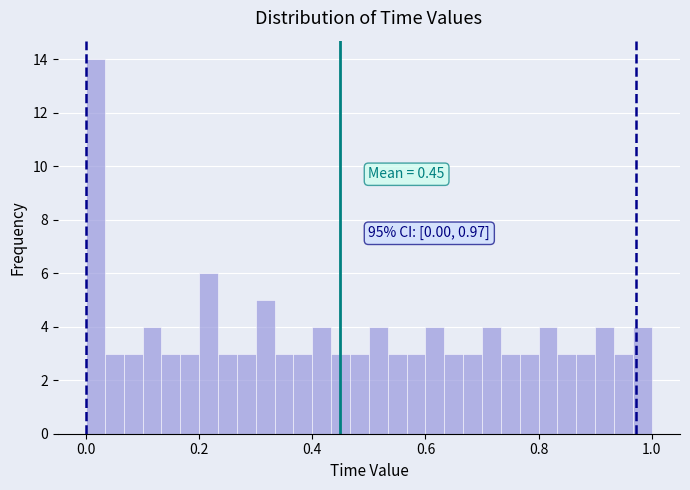

Read against the x-axis, roughly where is the centre of the tallest bar?

0.02